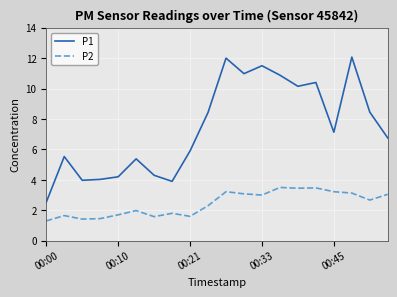

True or false: P1 and P2 intersect in this chart.

False